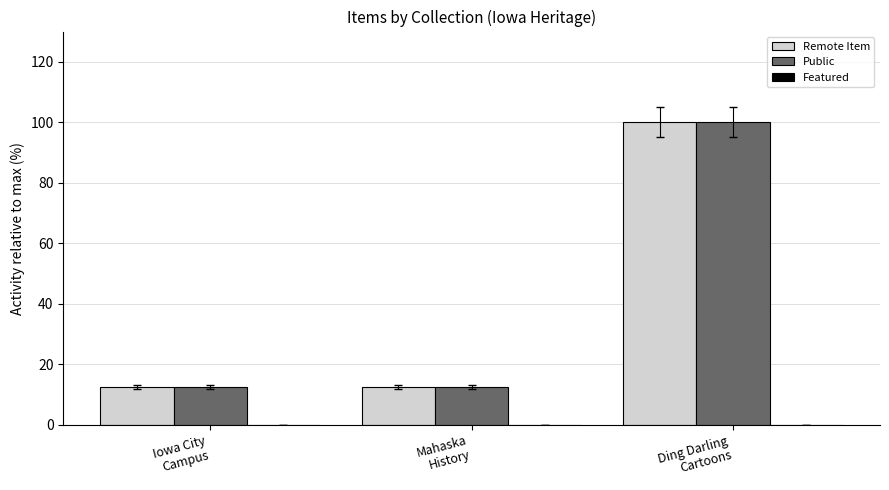

What is the sum of all Public values?

125.0